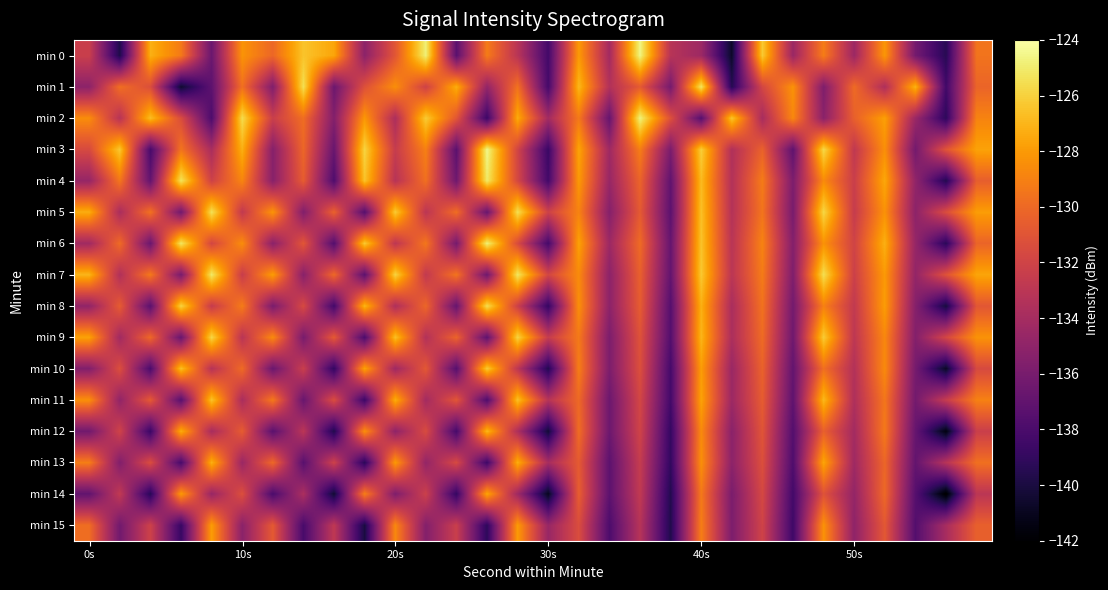

Which series has the largest total across all categories?

min 7